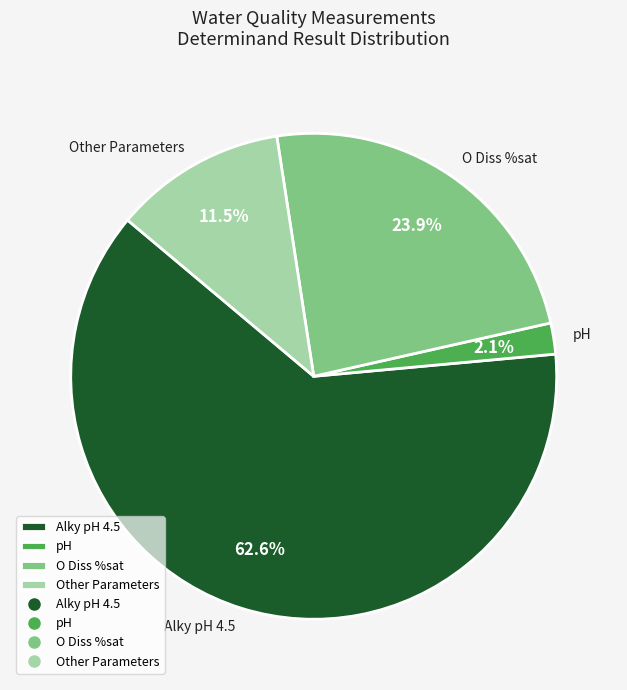

Does any single category account for the majority?

Yes